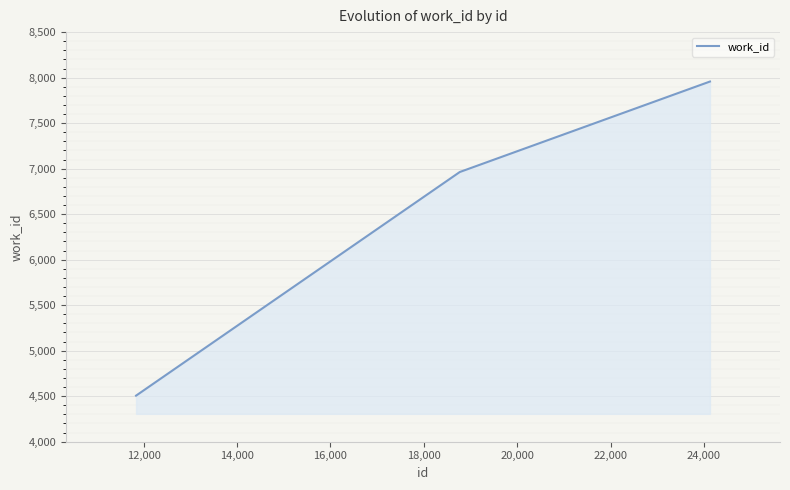

What is the smallest value displayed?

4506